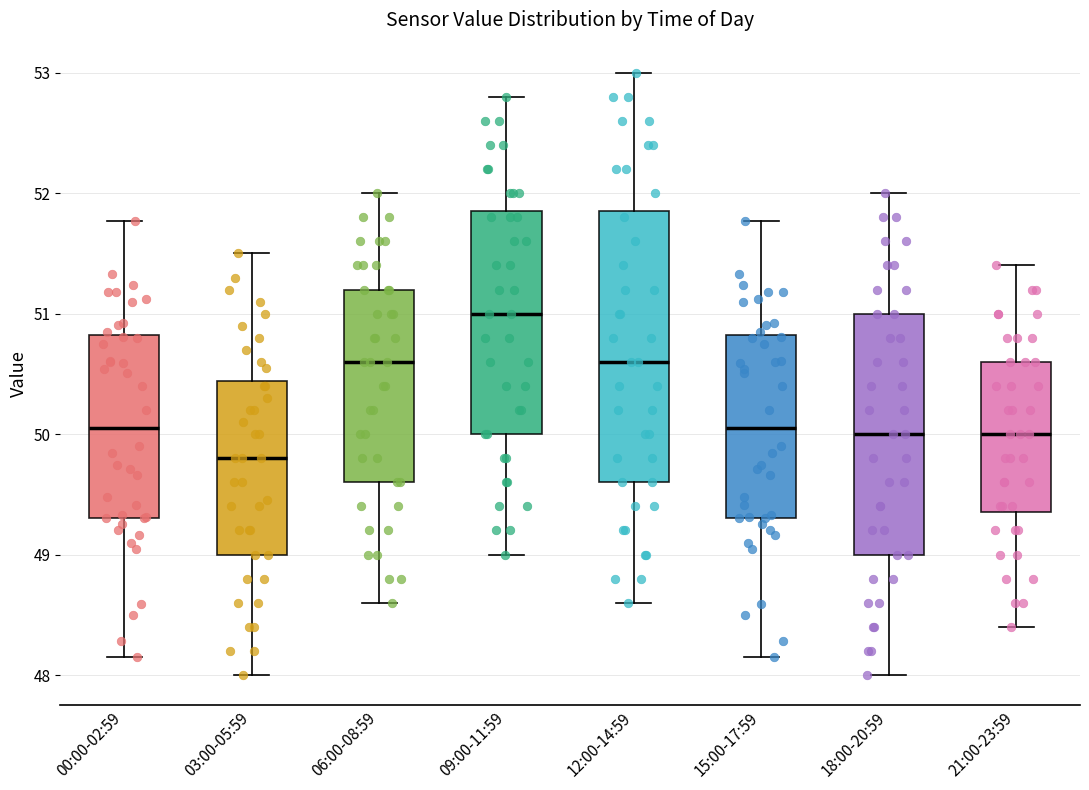

Reading left to right, read every box against the y-axis: the position of its median line, the range the box covers, and the ends of its whiskers. The values are not printed on the chart, so give them approximately, as read against the axis.

00:00-02:59: median 50.1, box 49.3 to 50.8, whiskers 48.2 to 51.8
03:00-05:59: median 49.8, box 49.0 to 50.4, whiskers 48.0 to 51.5
06:00-08:59: median 50.6, box 49.6 to 51.2, whiskers 48.6 to 52.0
09:00-11:59: median 51.0, box 50.0 to 51.9, whiskers 49.0 to 52.8
12:00-14:59: median 50.6, box 49.6 to 51.9, whiskers 48.6 to 53.0
15:00-17:59: median 50.1, box 49.3 to 50.8, whiskers 48.2 to 51.8
18:00-20:59: median 50.0, box 49.0 to 51.0, whiskers 48.0 to 52.0
21:00-23:59: median 50.0, box 49.4 to 50.6, whiskers 48.4 to 51.4